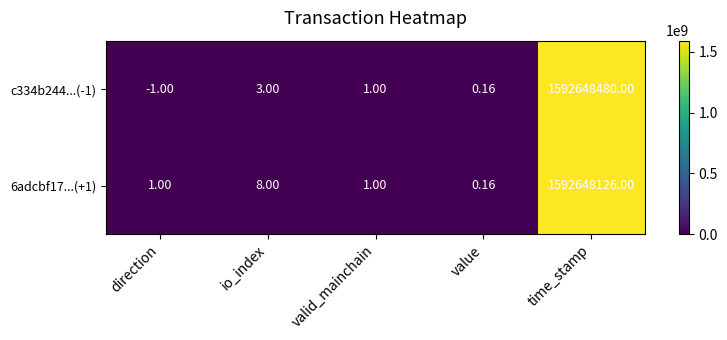

At how many categories does at least one series exceed 75418717?

1